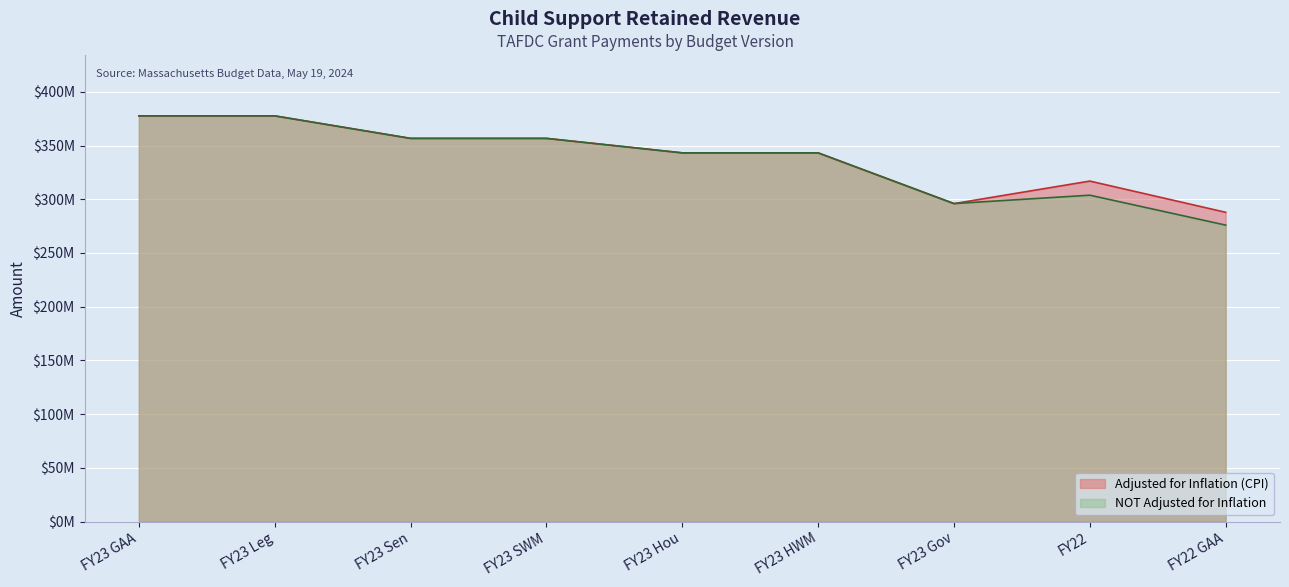

How many distinct data groups are displayed?

2